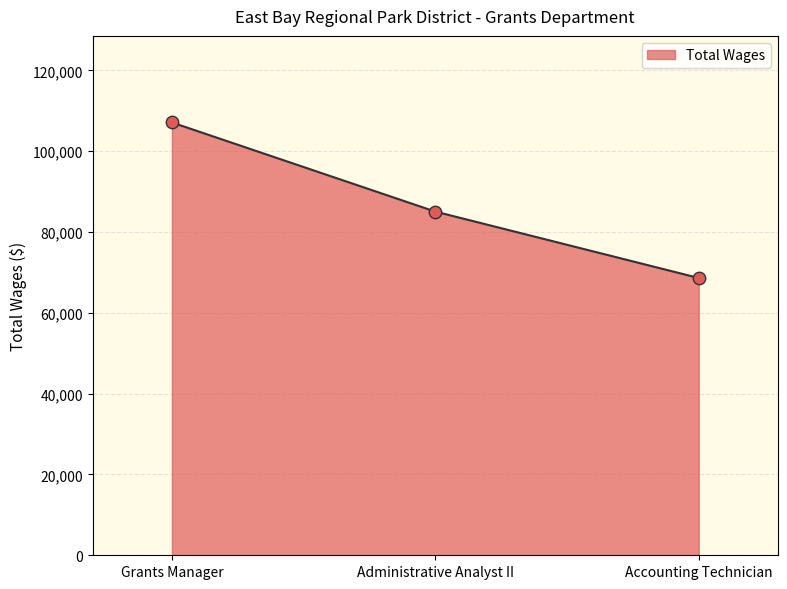

What is the change in value from Grants Manager to Accounting Technician?

-38486